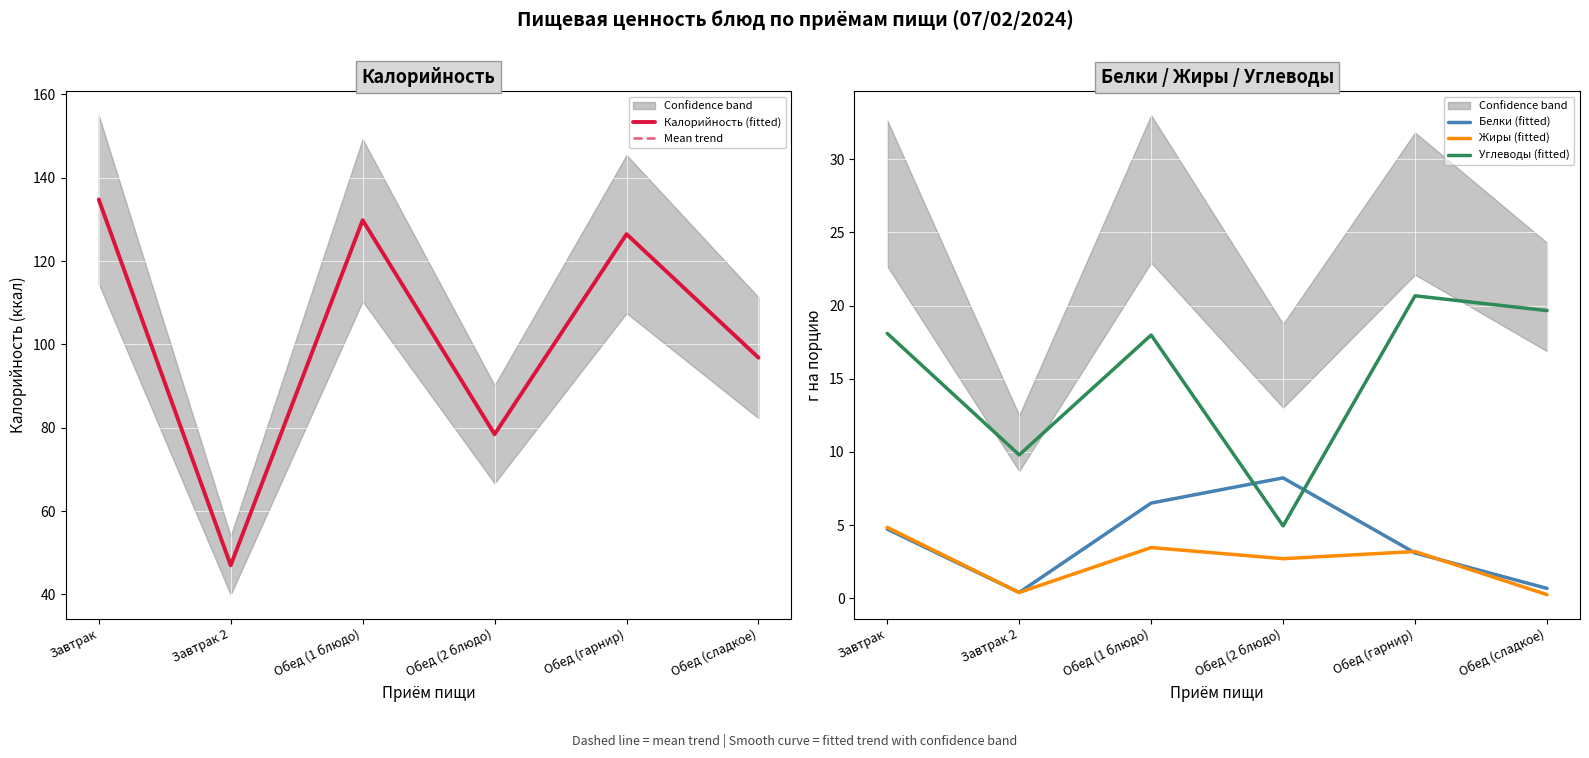

True or false: Mean trend and Калорийность (fitted) intersect in this chart.

False